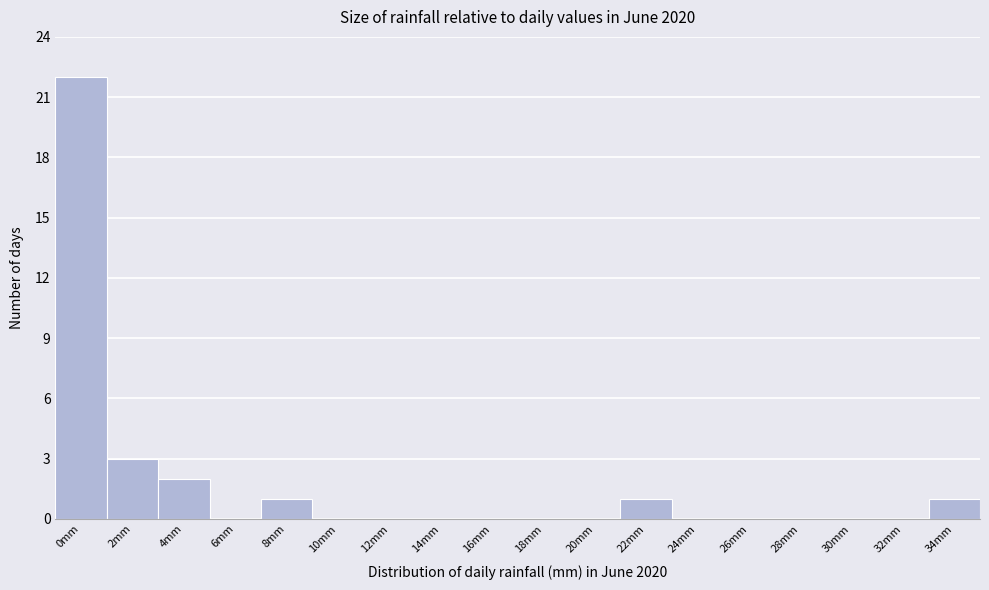

Reading left to right, list all the values displayed in this chart.

0mm=22	2mm=3	4mm=2	6mm=0	8mm=1	10mm=0	12mm=0	14mm=0	16mm=0	18mm=0	20mm=0	22mm=1	24mm=0	26mm=0	28mm=0	30mm=0	32mm=0	34mm=1